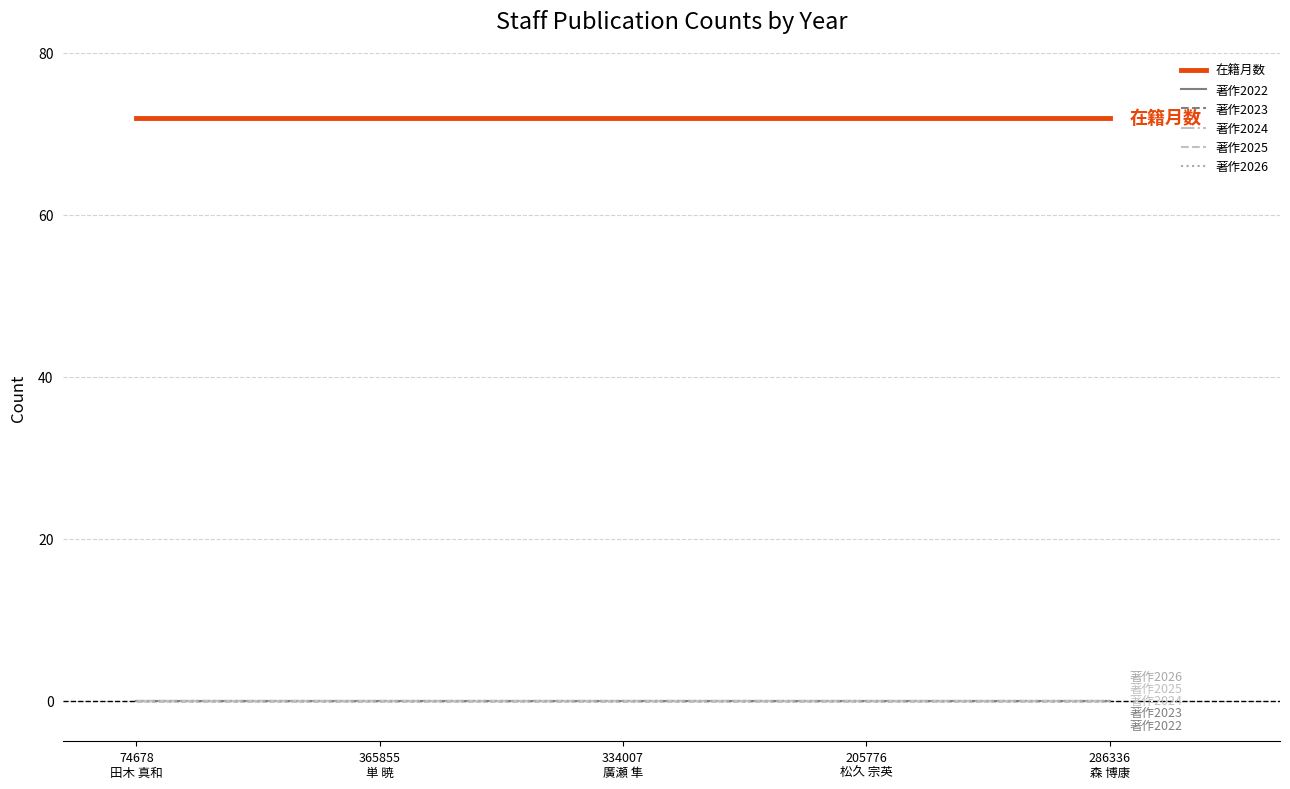

True or false: 著作2025 and 著作2023 cross at least once.

False